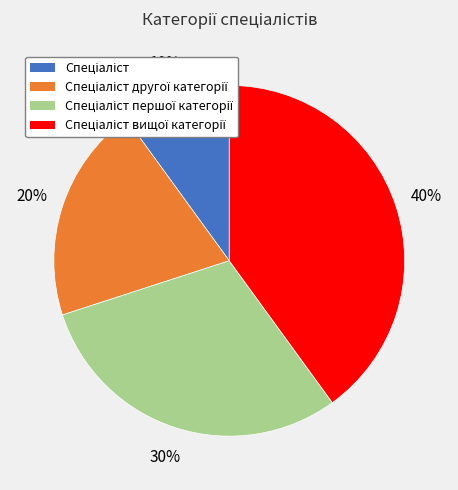

Is there any slice that represents more than half of the pie?

No